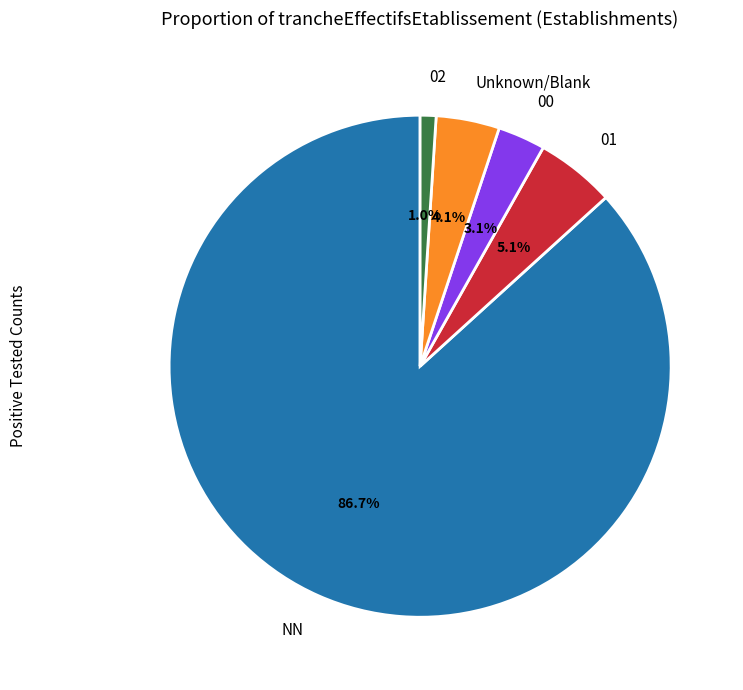

Which slice represents more than half of the pie?

NN